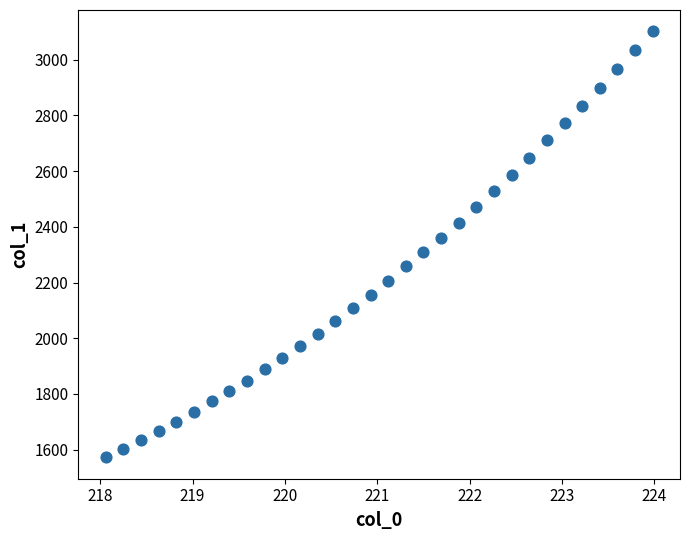

What is the range of Y values (max minus min)?

1529.8